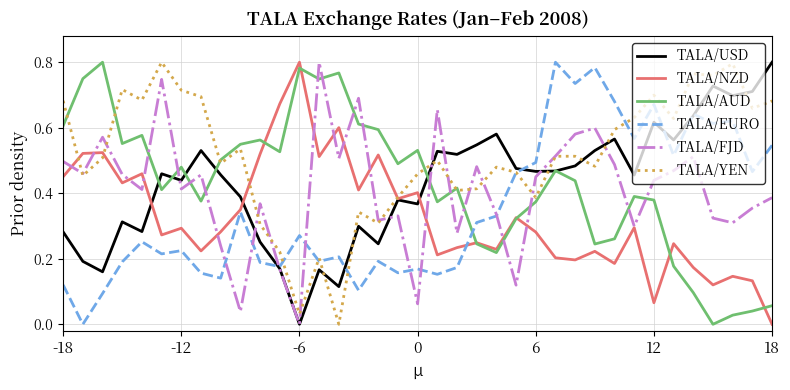

Which series has the largest total across all categories?

TALA/YEN